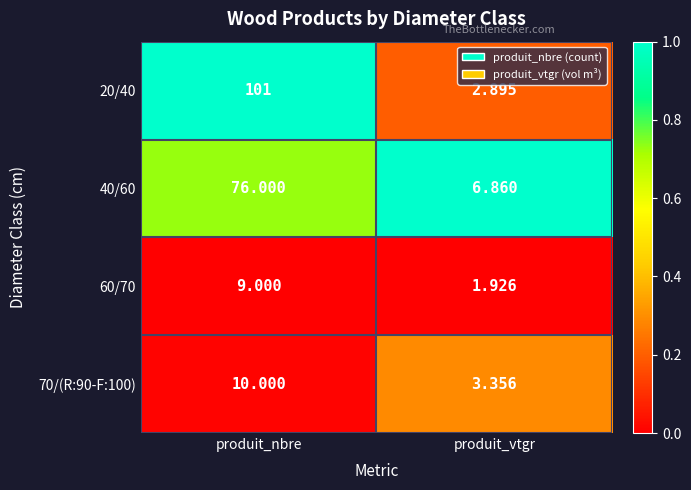

Which category has the highest value in the 20/40 series?

produit_nbre